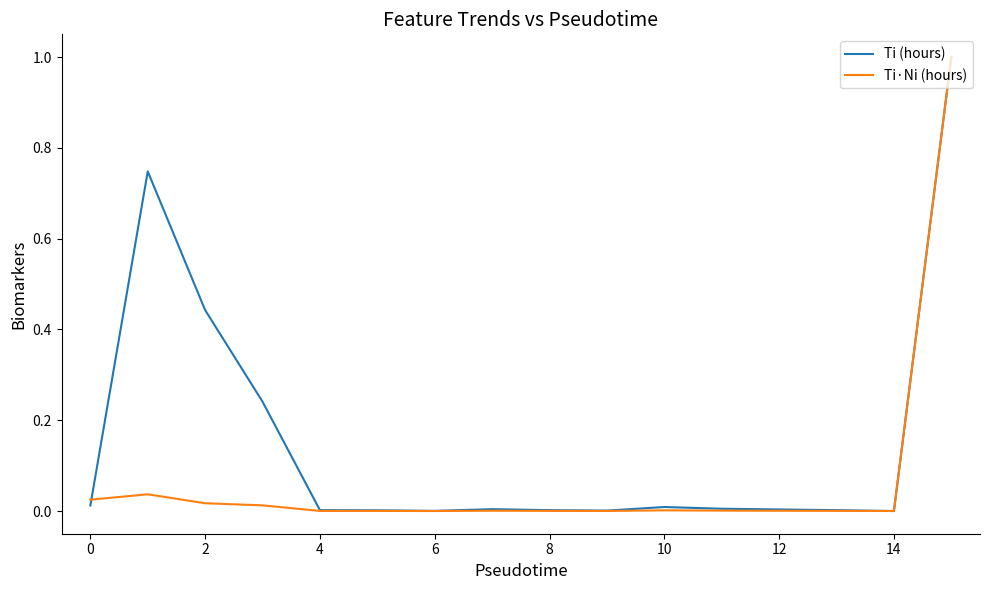

What is the maximum value for Ti·Ni (hours)?

1.0